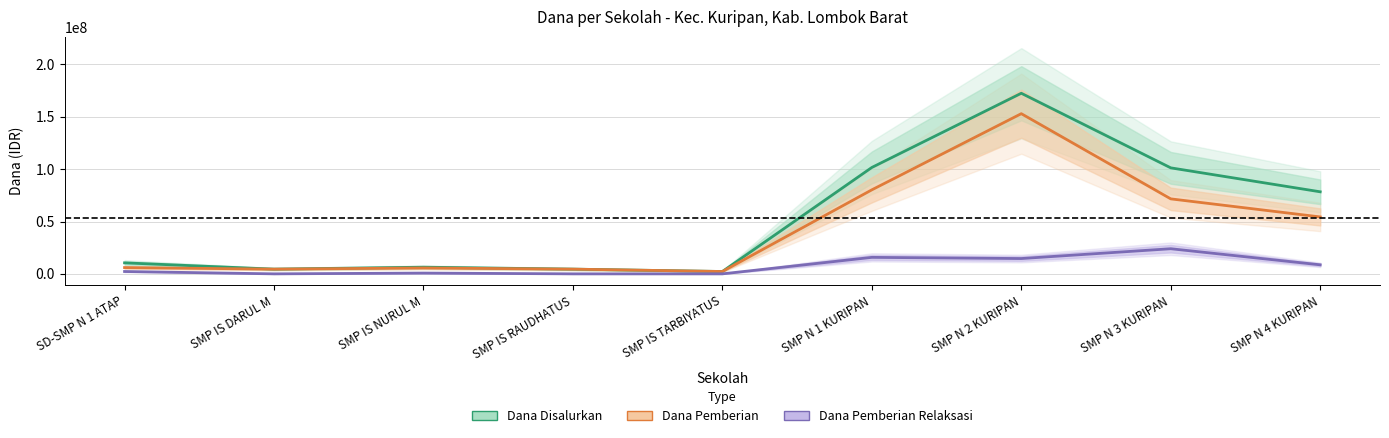

What is the value of the Dana Pemberian point at the 8th from the left?

71625000